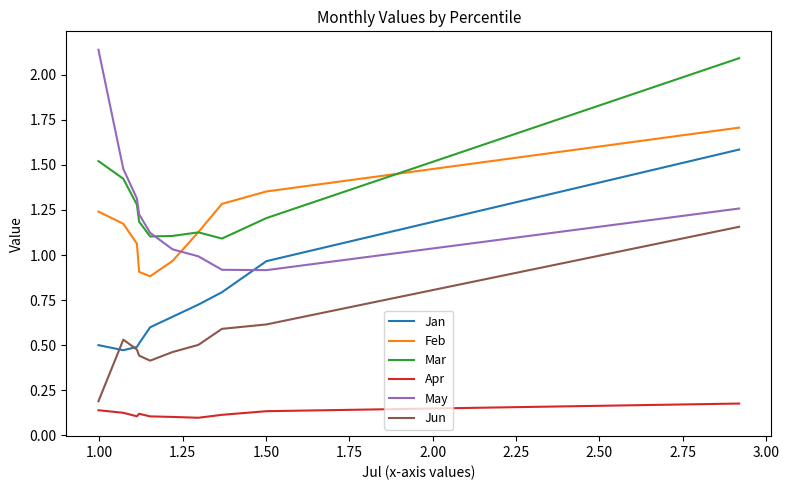

List the series in order of their peak value, lowest first.

Apr, Jun, Jan, Feb, Mar, May